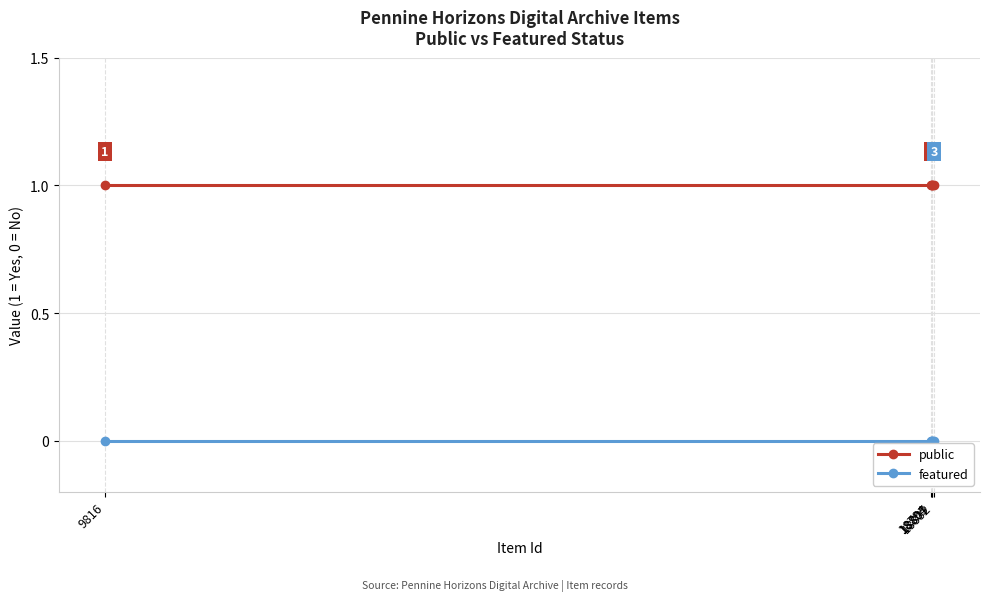

Reading left to right, list all the values displayed in this chart.

public: 9816=1	18794=1	18805=1	18807=1	18832=1
featured: 9816=0	18794=0	18805=0	18807=0	18832=0